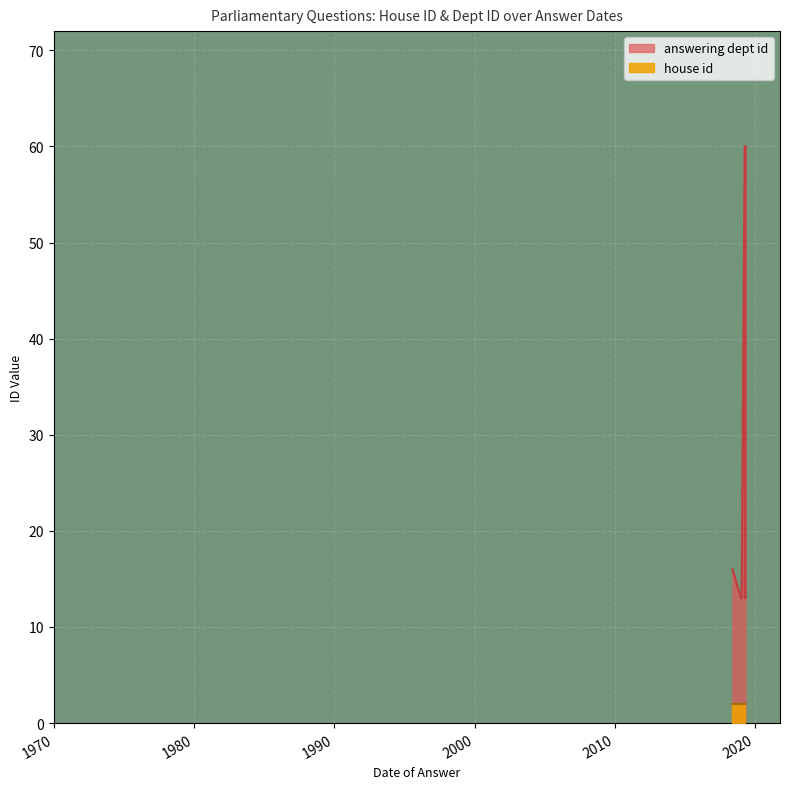

Reading left to right, transcribe all the data shown in this chart.

house id: 2	2	2	2	2	2	2	2	2	2
answering dept id: 16	13	13	13	60	60	13	13	13	13